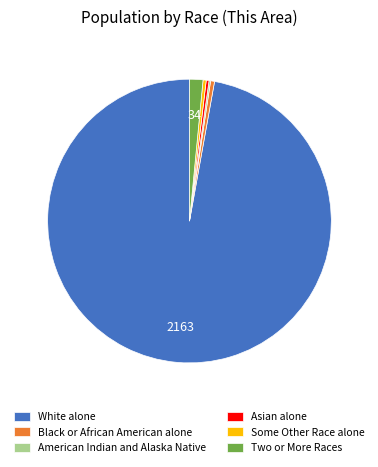

The White alone slice represents 97% of the pie. True or false?

True